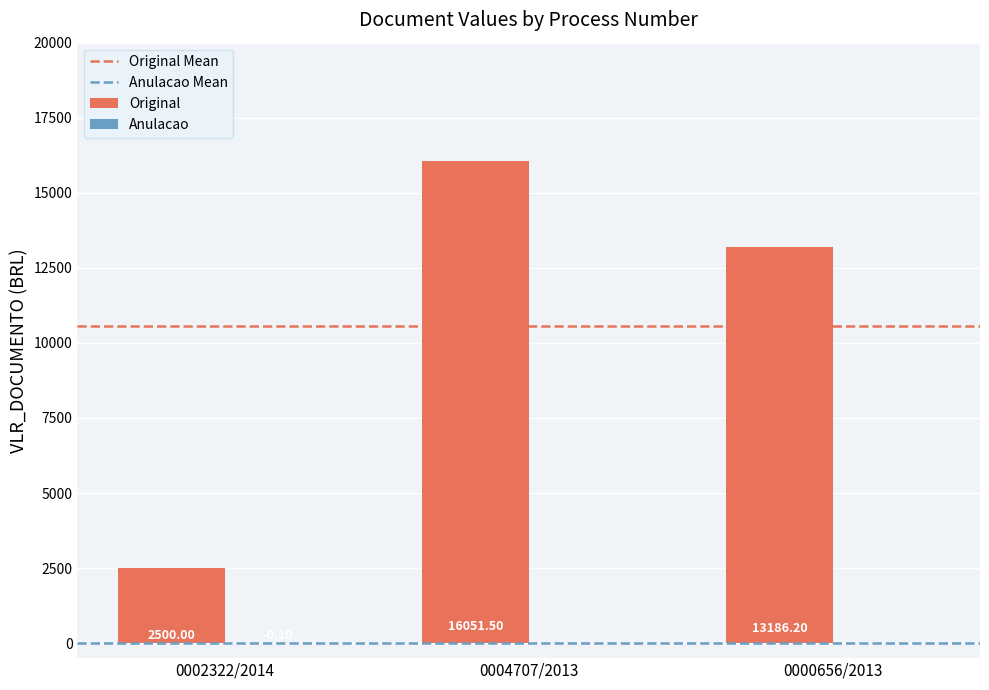

Between 0002322/2014 and 0000656/2013, which series saw the biggest shift?

Original